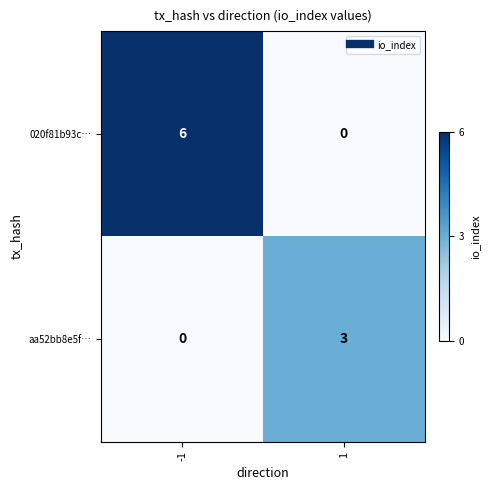

What is the difference between the highest and lowest values at -1?

6